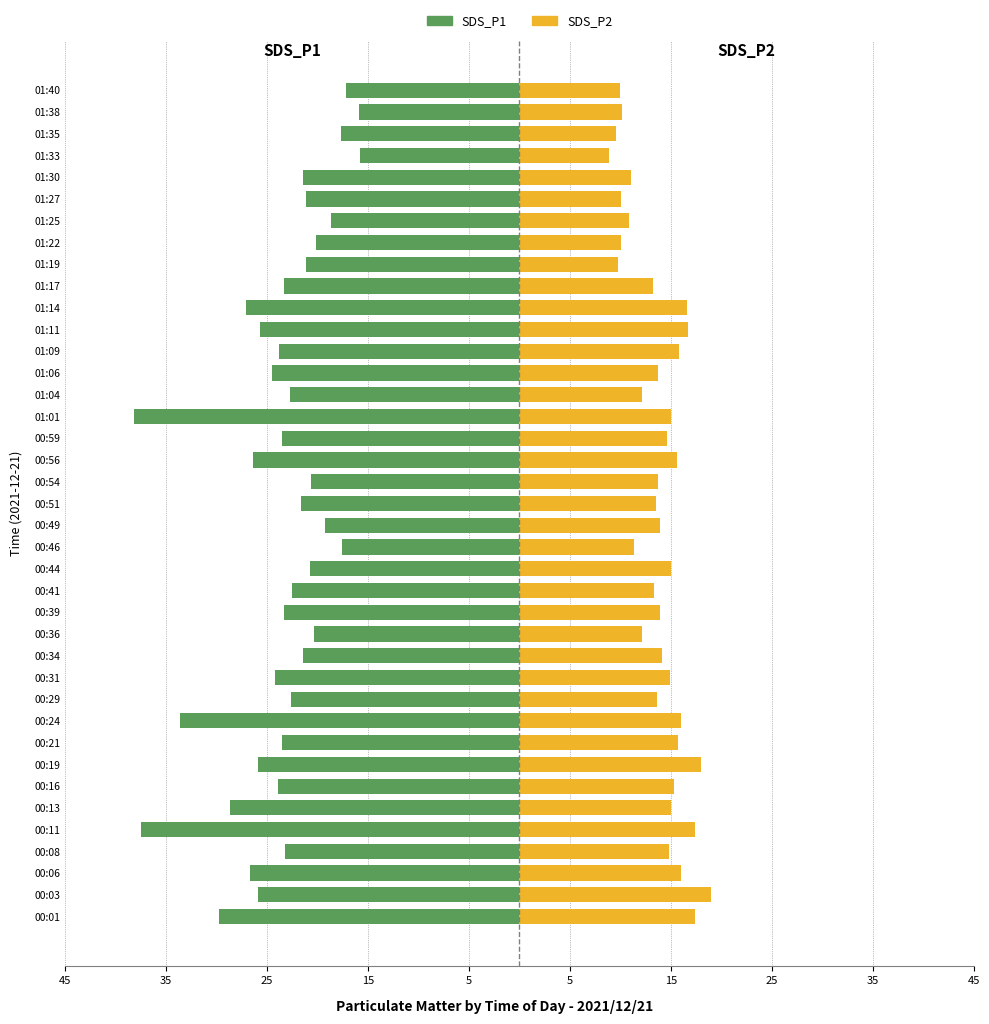

What are all the series names shown in the legend?

SDS_P1, SDS_P2